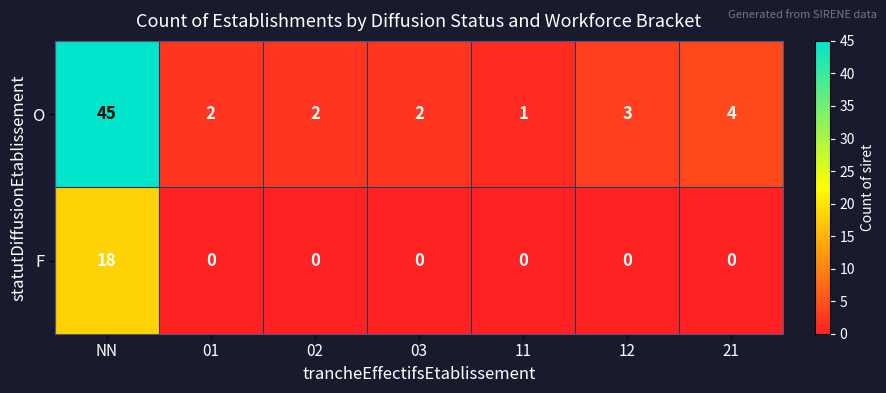

What is the sum of the O values at 11 and 12?

4